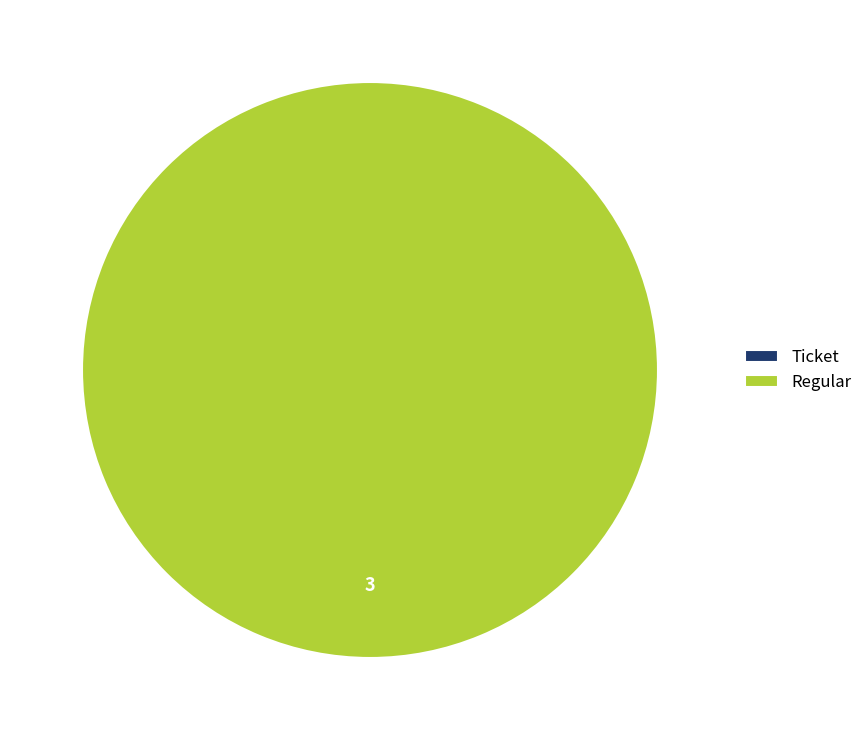

To the nearest percent, what is the difference between the Regular (io_index=3) and Ticket (io_index=0) slice percentages?

100%